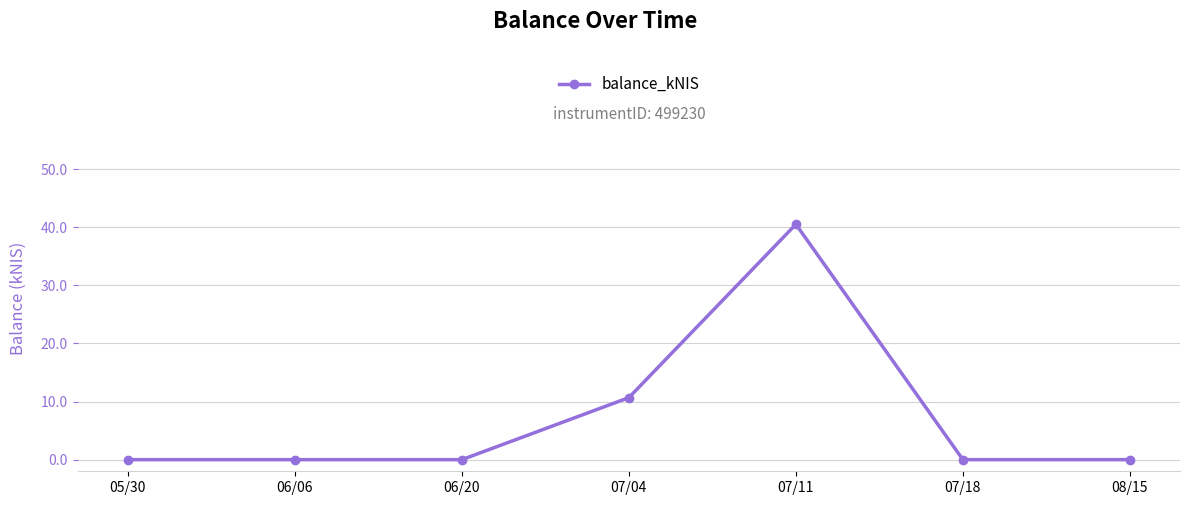

Which label corresponds to the largest value in the chart?

07/11